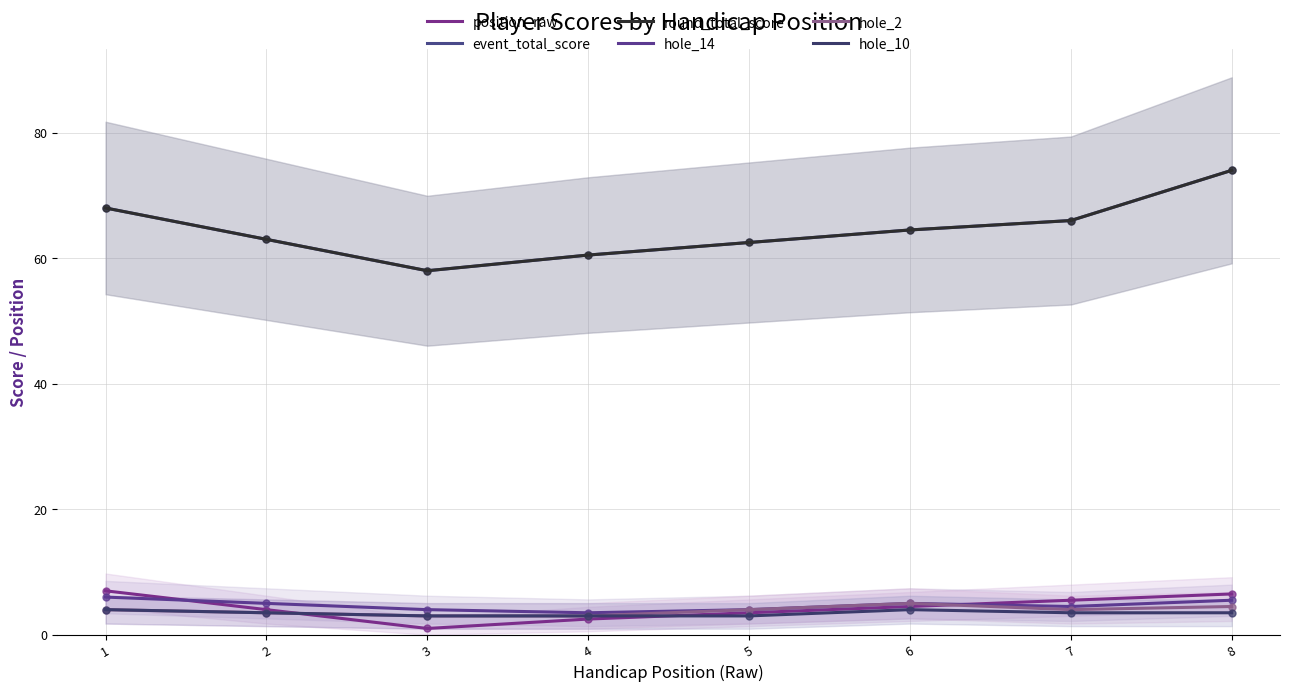

What is the value of the position_raw point at the 5th from the left?

3.5